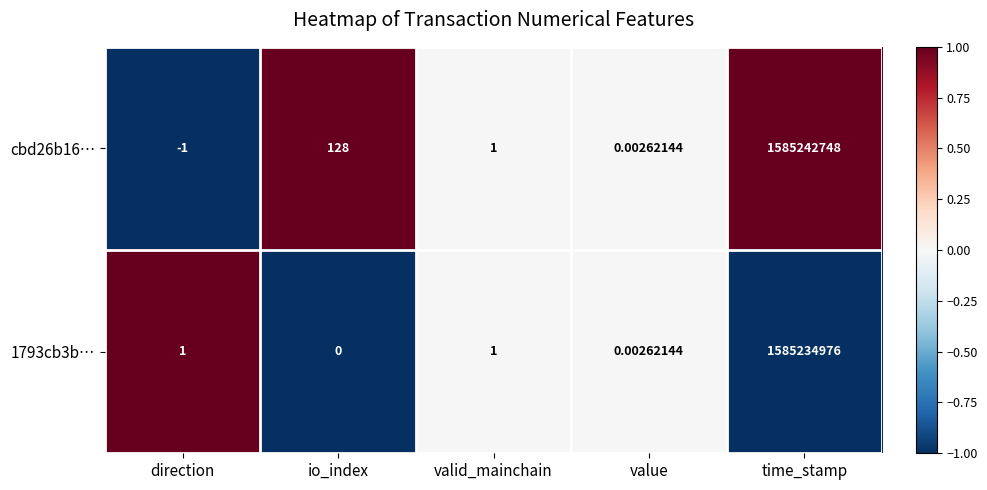

Which category has the lowest value across all series?

direction